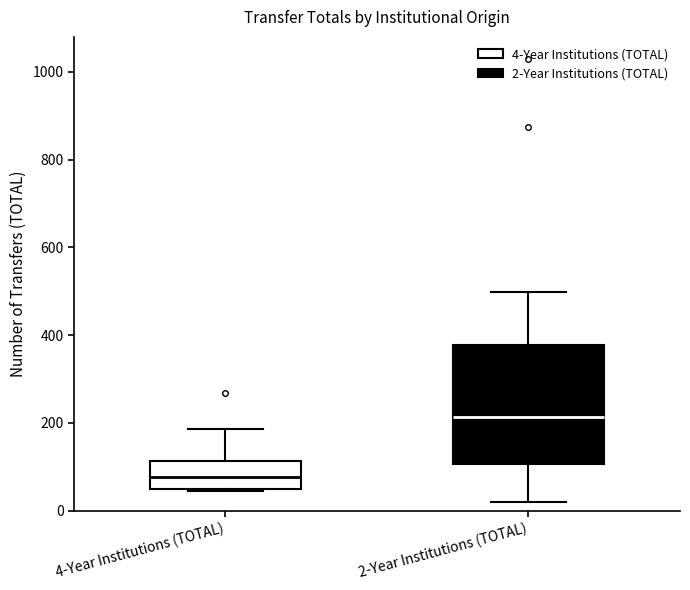

Reading left to right, read every box against the y-axis: the position of its median line, the range the box covers, and the ends of its whiskers. The values are not printed on the chart, so give them approximately, as read against the axis.

4-Year Institutions (TOTAL): median 80, box 60 to 120, whiskers 40 to 180
2-Year Institutions (TOTAL): median 220, box 100 to 380, whiskers 20 to 500